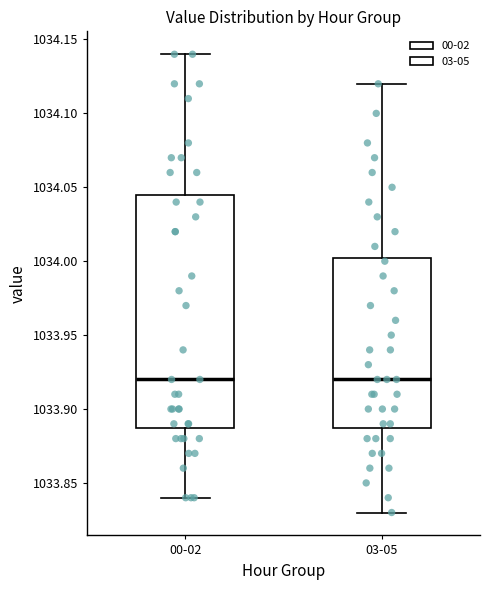

Reading left to right, read every box against the y-axis: the position of its median line, the range the box covers, and the ends of its whiskers. The values are not printed on the chart, so give them approximately, as read against the axis.

00-02: median 1033.920, box 1033.890 to 1034.045, whiskers 1033.840 to 1034.140
03-05: median 1033.920, box 1033.890 to 1034.005, whiskers 1033.830 to 1034.120